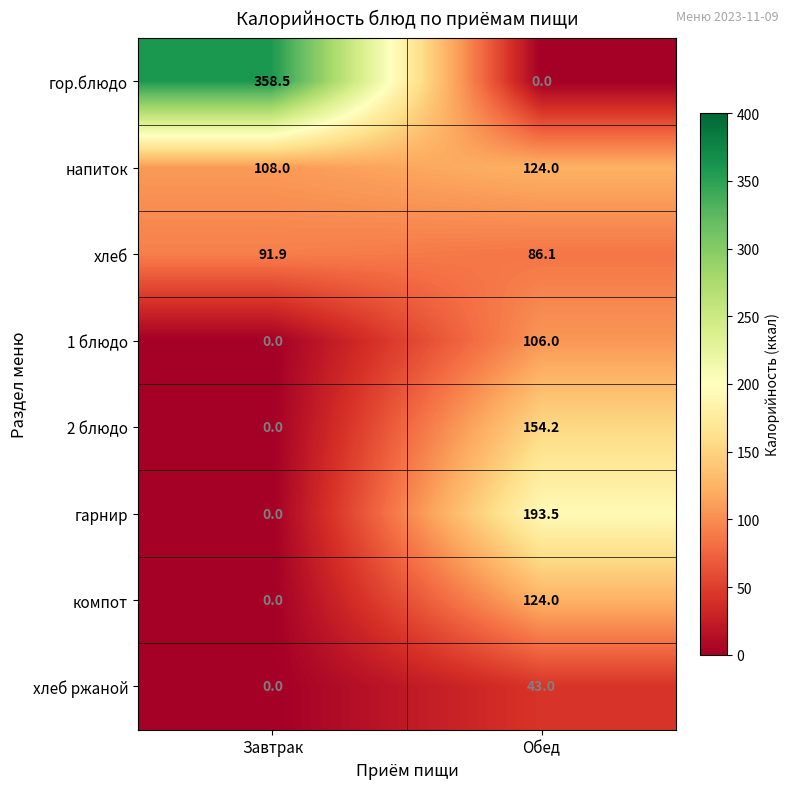

List the labels in order of напиток value, smallest first.

Завтрак, Обед